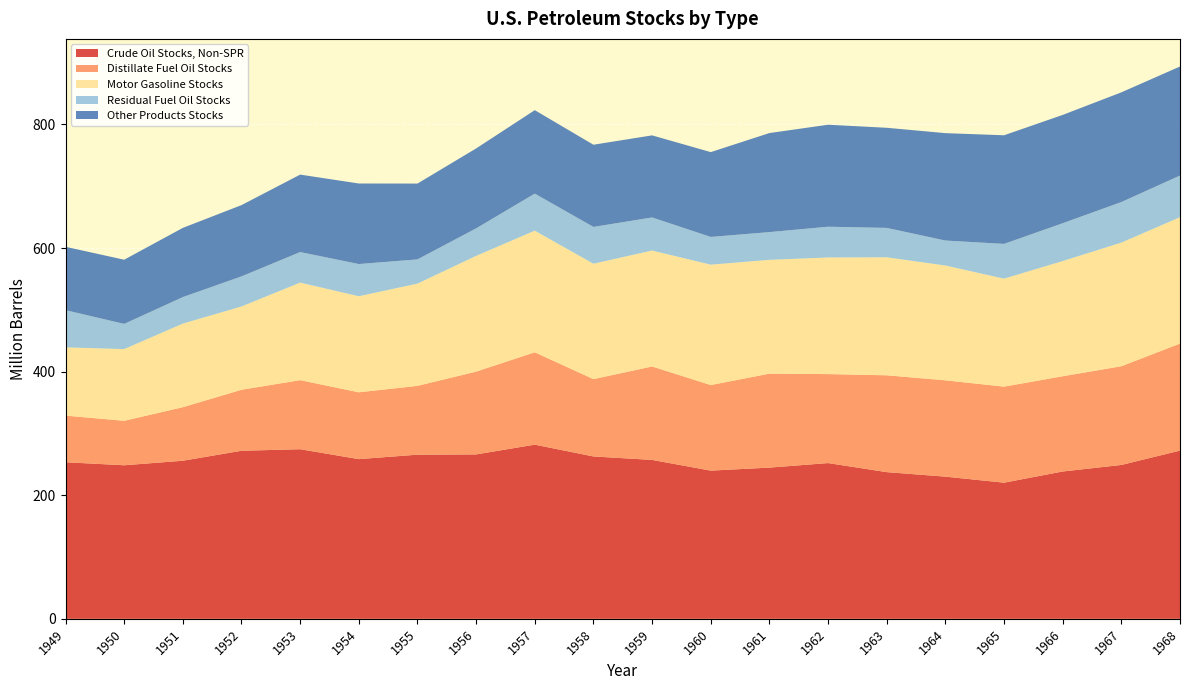

Reading right to left, list all the values displayed in this chart.

Crude Oil Stocks, Non-SPR: 272.2	249.0	238.4	220.3	230.1	237.4	252.0	244.7	239.8	257.1	262.7	281.8	266.0	265.6	258.4	274.4	271.9	255.8	248.5	253.4
Distillate Fuel Oil Stocks: 173.2	159.7	154.1	155.4	155.8	156.7	144.0	152.0	138.5	151.2	125.1	149.4	134.0	111.3	108.1	111.7	98.7	86.6	71.9	75.4
Motor Gasoline Stocks: 204.5	200.1	186.4	174.7	185.8	190.9	188.7	184.2	194.8	187.6	186.8	196.8	187.3	165.4	155.4	157.9	134.7	135.3	116.0	110.4
Residual Fuel Oil Stocks: 67.4	65.6	61.2	56.2	40.4	47.5	49.8	44.9	44.9	53.5	59.5	60.0	44.5	39.2	52.1	49.4	48.7	42.9	40.8	60.2
Other Products Stocks: 176.5	177.5	175.3	175.8	173.8	162.0	165.0	160.3	137.2	132.8	133.0	135.0	129.3	122.7	130.3	125.3	115.3	112.0	103.9	102.5